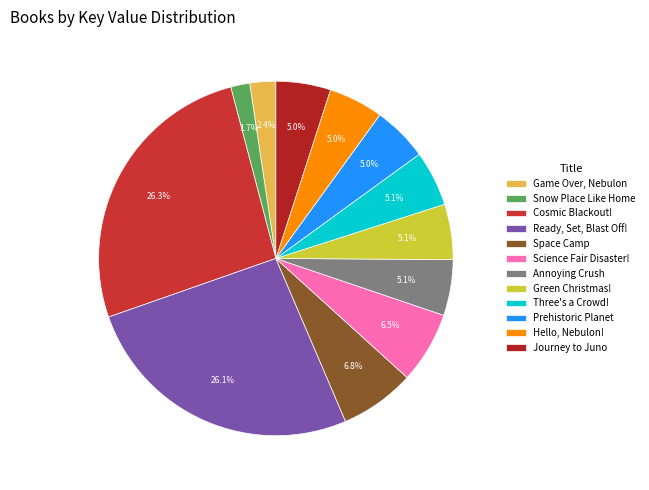

The Ready, Set, Blast Off! slice represents 38% of the pie. True or false?

False